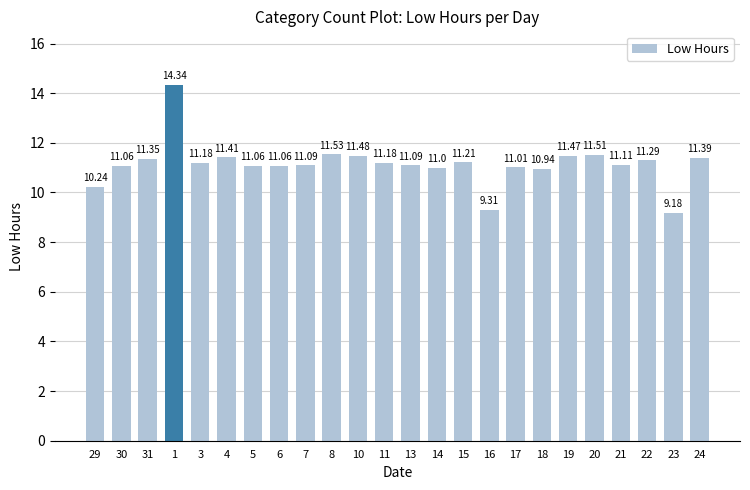

Which has a higher value, 15 or 3?

15